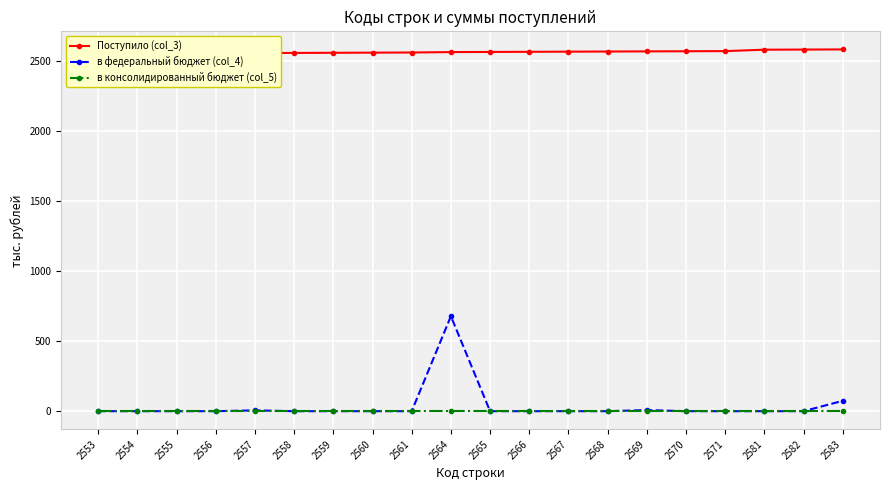

What is the value of the в федеральный бюджет (col_4) point at the 20th from the left?

74